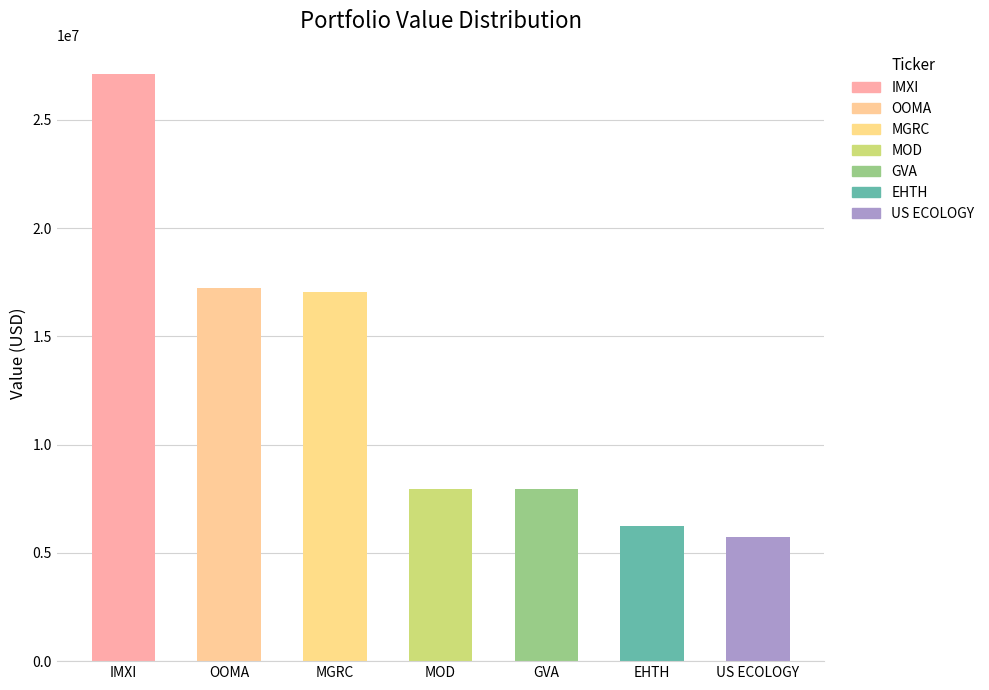

What is the average value?

12759000